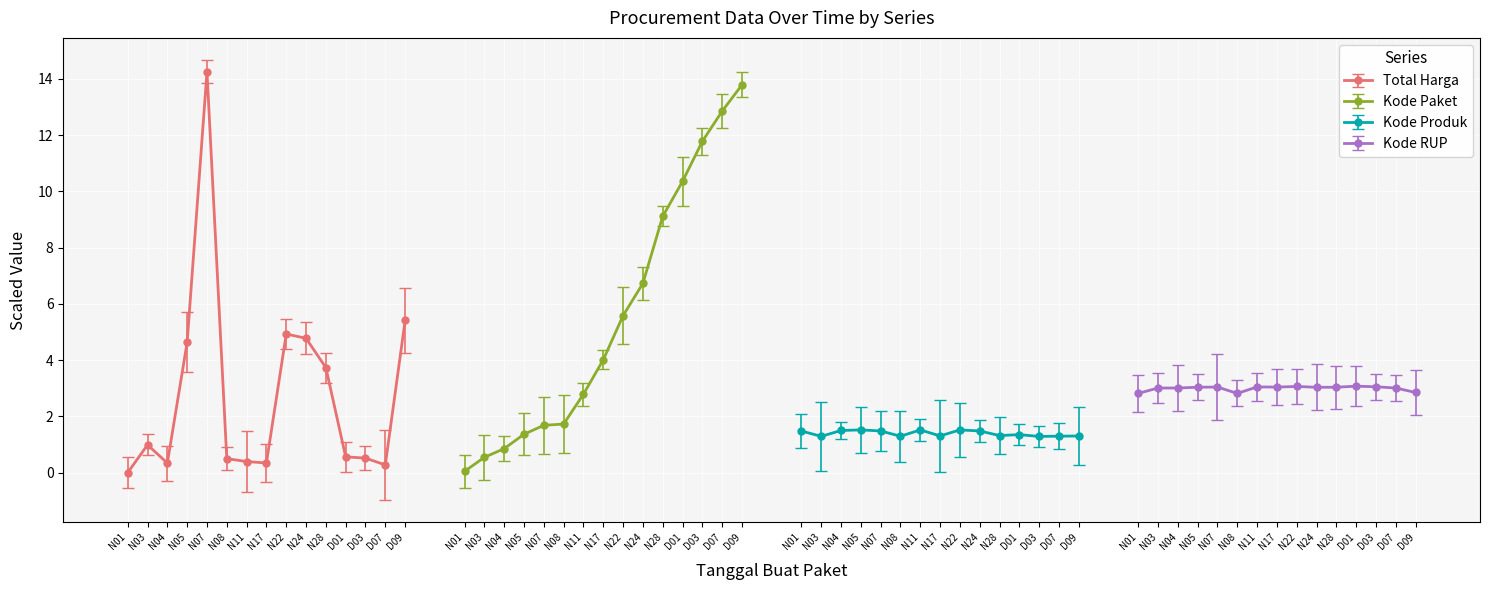

What is the value of the Total Harga point at the 11th from the left?

3.7